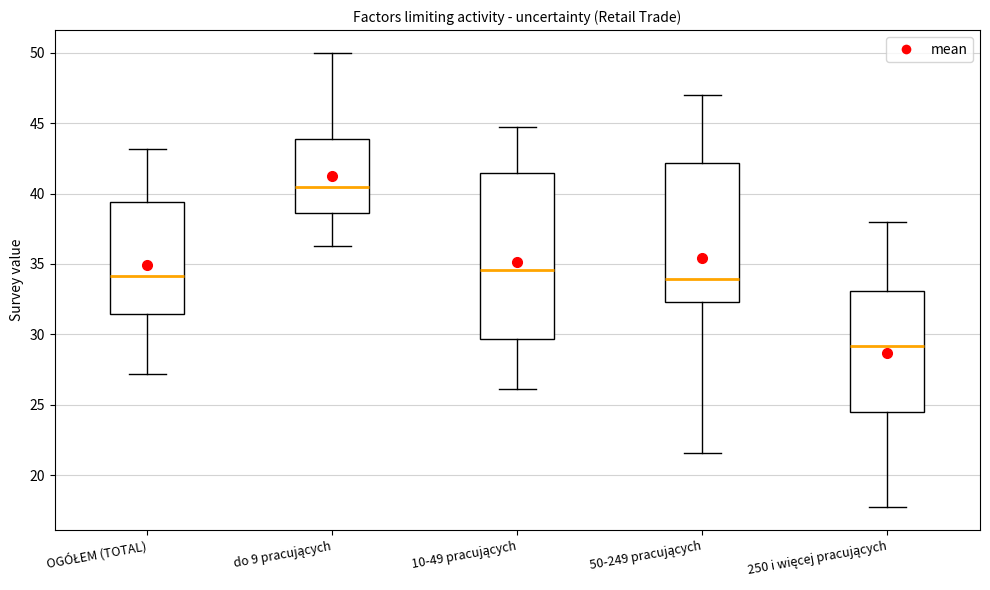

Where is the lower edge of the box for 10-49 pracujących on the y-axis? The values are not printed on the chart, so give them approximately, as read against the axis.

29.5